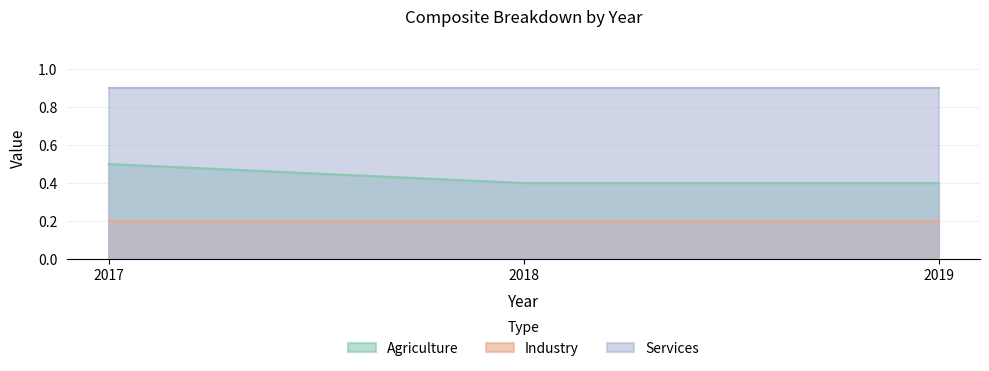

What is the value of the Agriculture point at the 3rd from the left?

0.4